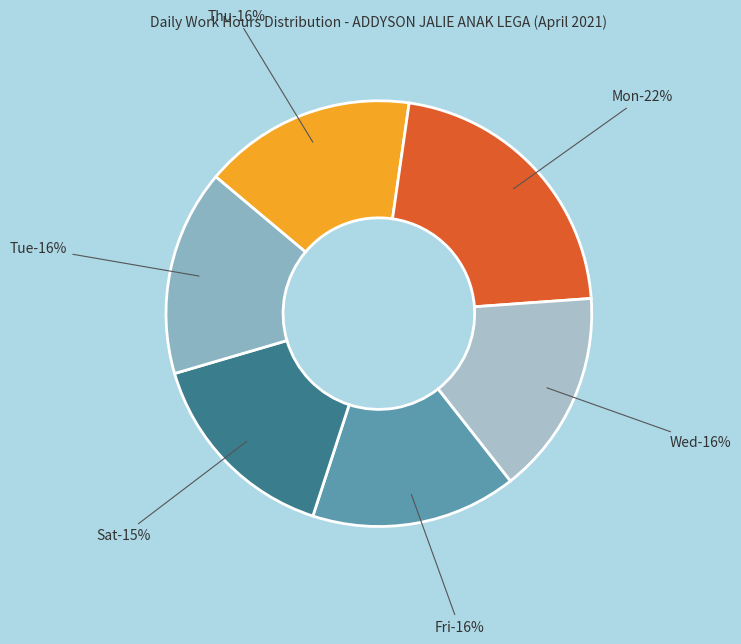

True or false: 21-Wed accounts for 1% of the total.

False